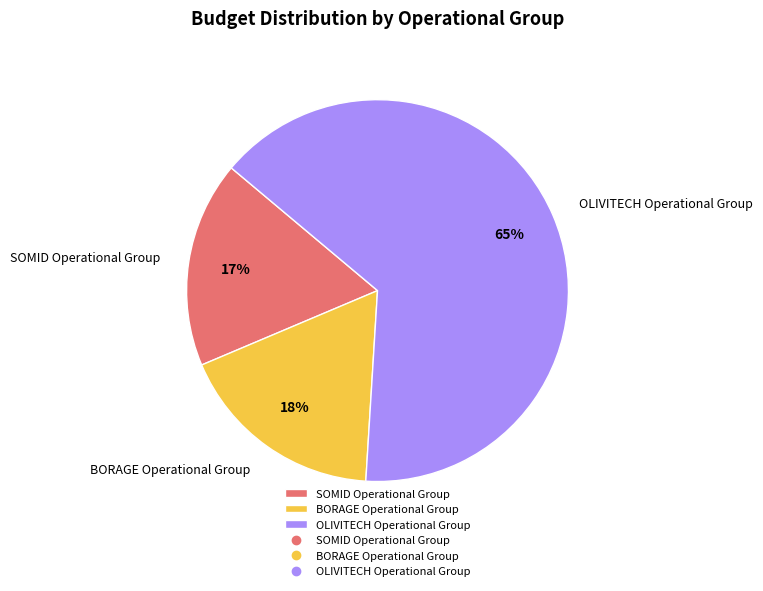

Which category accounts for the majority?

OLIVITECH Operational Group